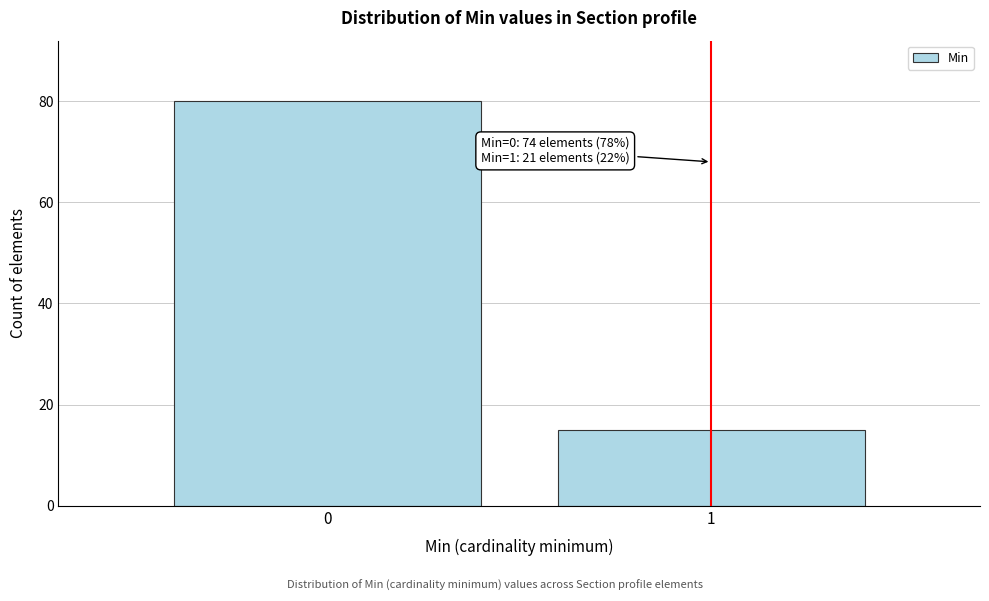

Reading right to left, extract all data points from this chart.

1=15	0=80